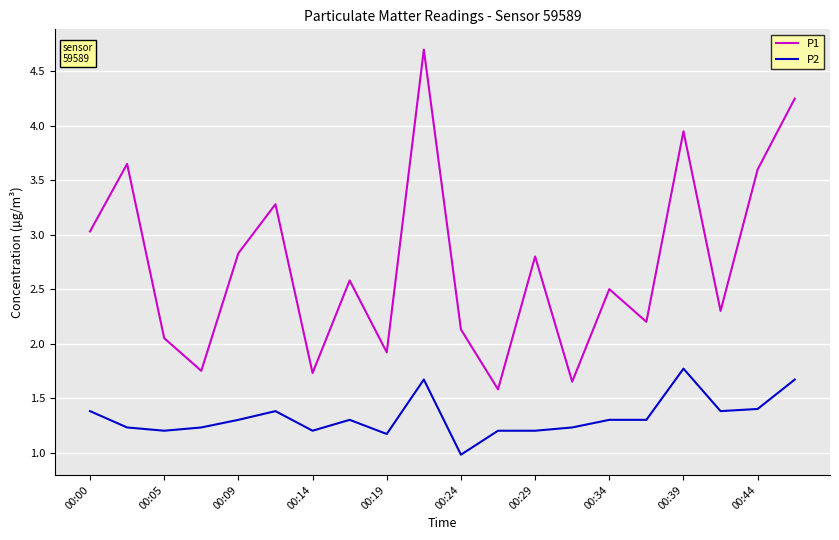

At how many categories does at least one series exceed 1?

20